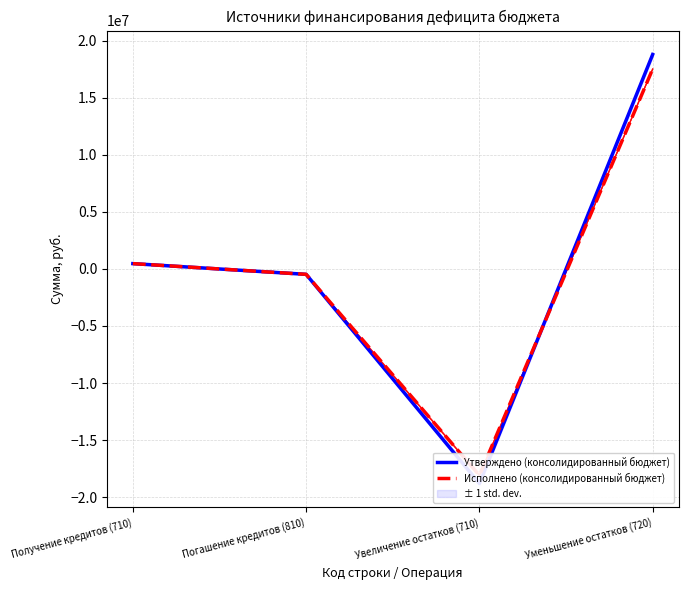

Rank the series at Погашение кредитов (810) from lowest to highest value.

Утверждено (консолидированный бюджет), Исполнено (консолидированный бюджет)